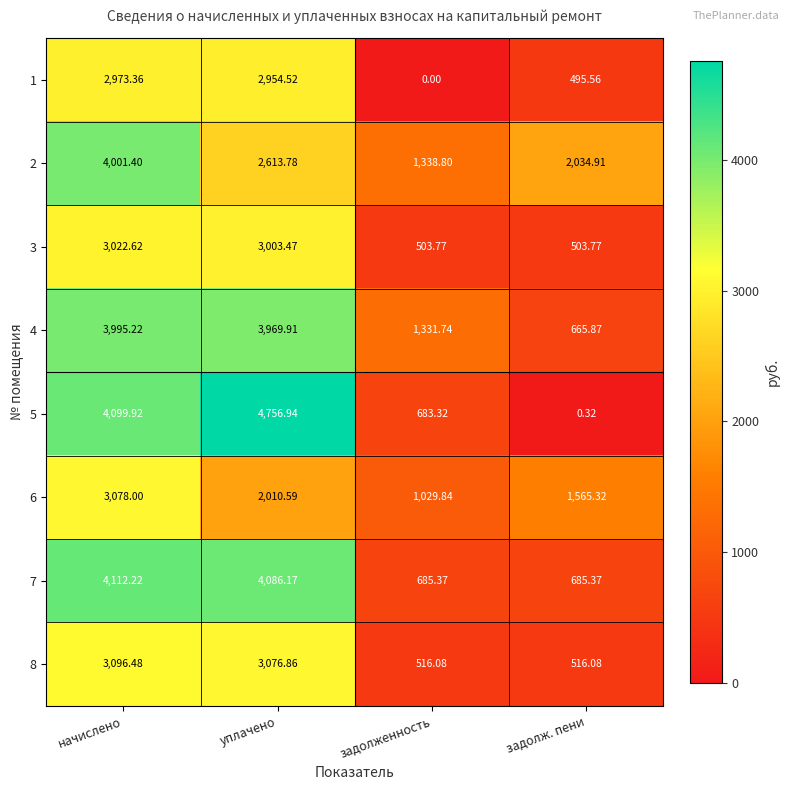

At which category does the chart reach its minimum across all series?

задолженность